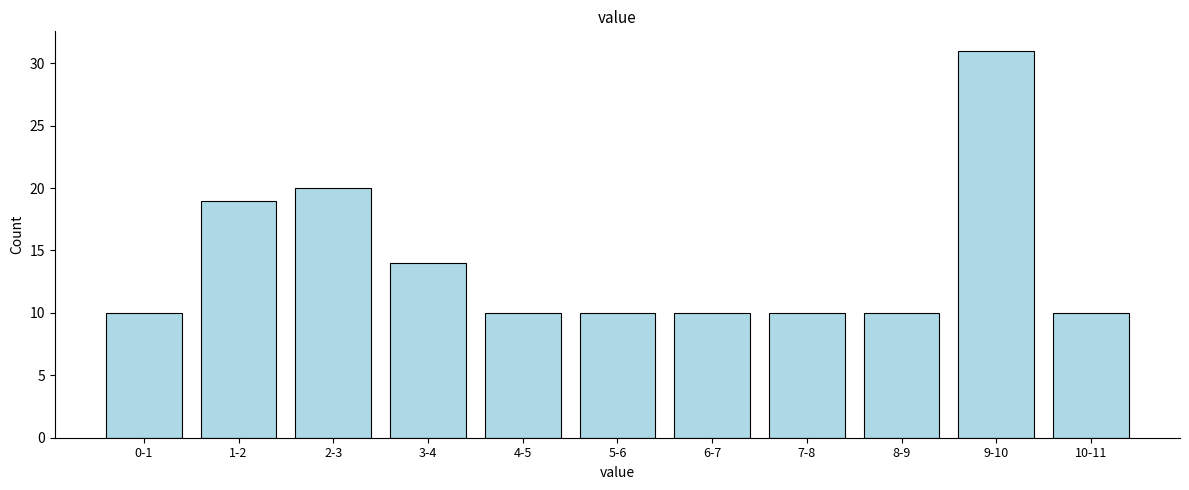

Reading left to right, what are all the values shown in this chart?

10	19	20	14	10	10	10	10	10	31	10